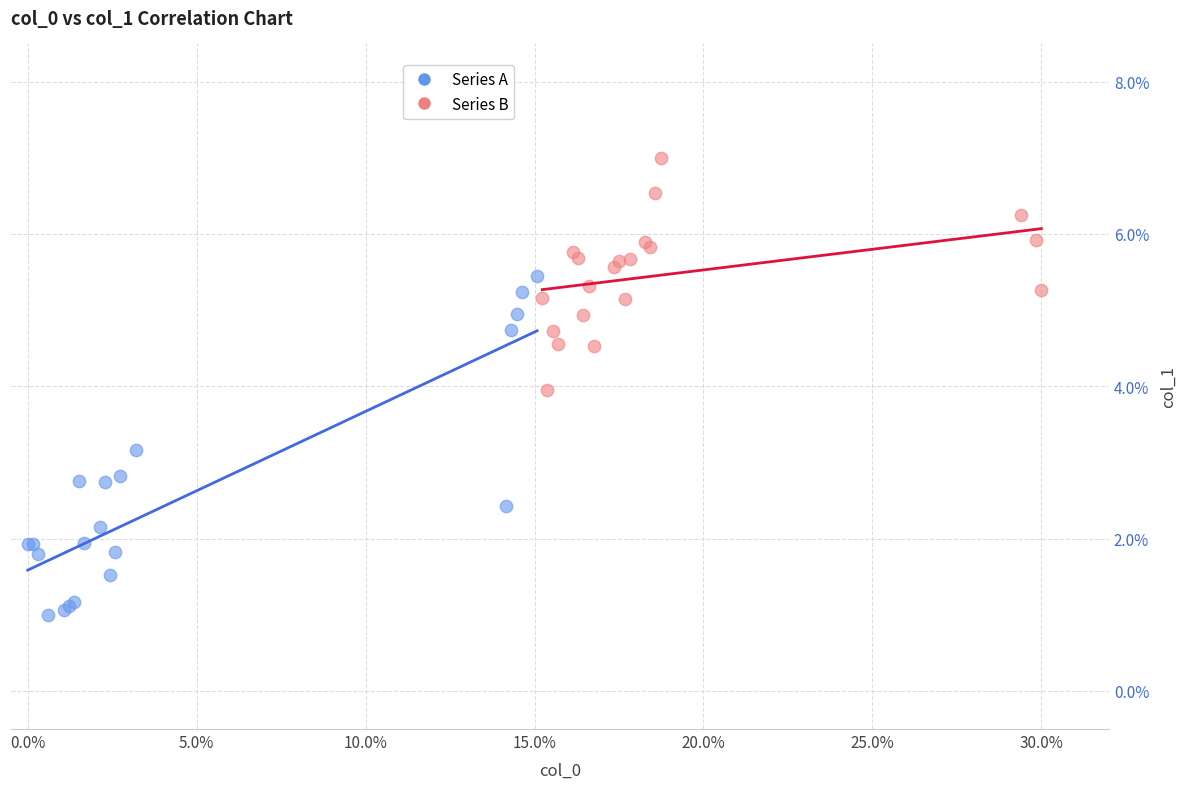

Which series has the widest spread of Y values?

Series A